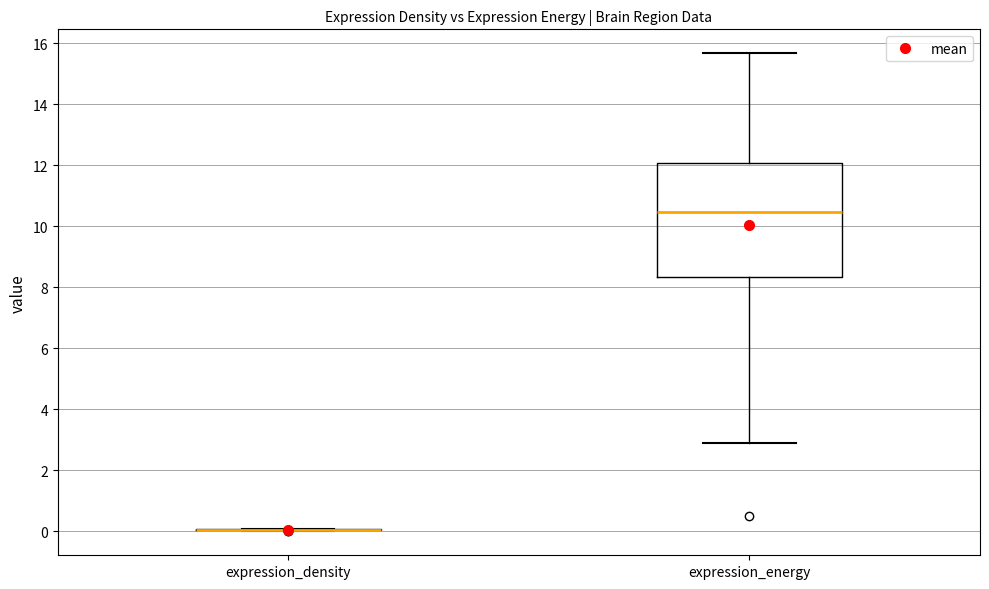

Reading left to right, transcribe this box plot: for each box, give where its median line is, the range the box spans, and where its two whiskers end, as read against the y-axis. The values are not printed on the chart, so give them approximately, as read against the axis.

expression_density: box collapsed to a line at 0.0, whiskers 0.0 to 0.0
expression_energy: median 10.4, box 8.4 to 12.0, whiskers 2.8 to 15.6